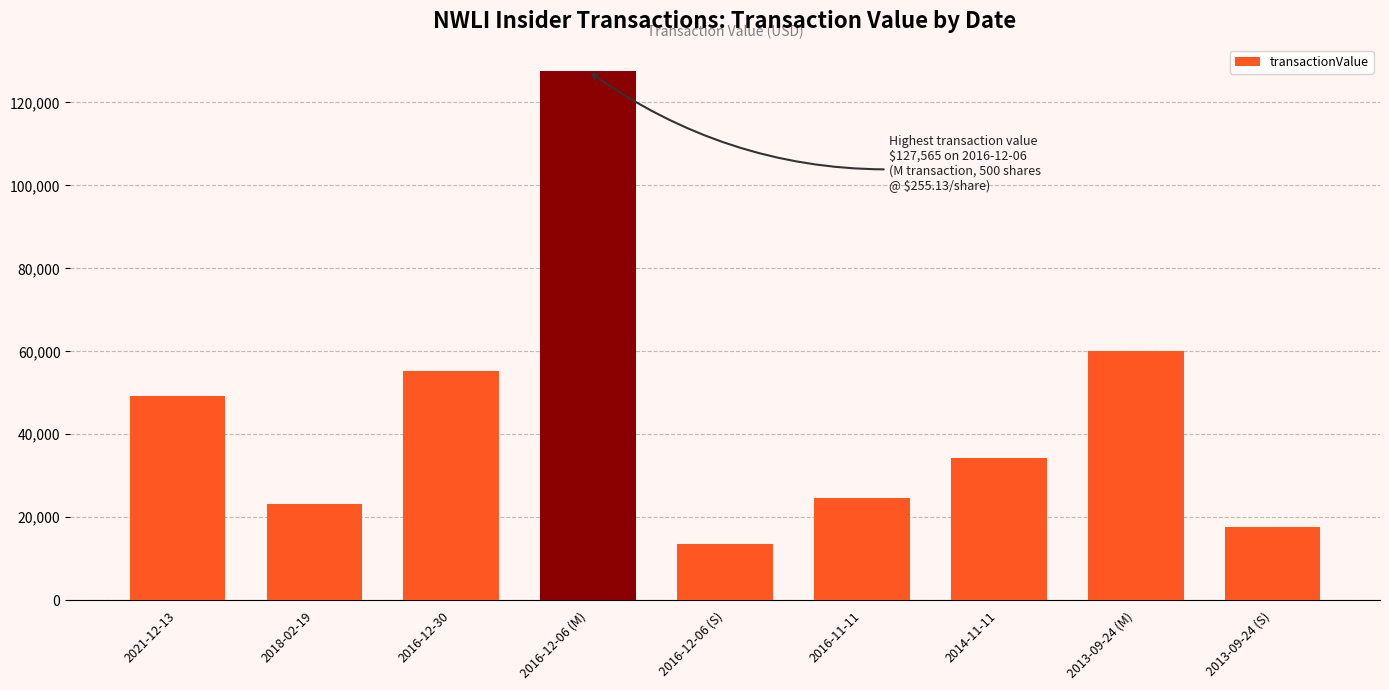

True or false: the data shows 60000 at 2013-09-24 (M).

True